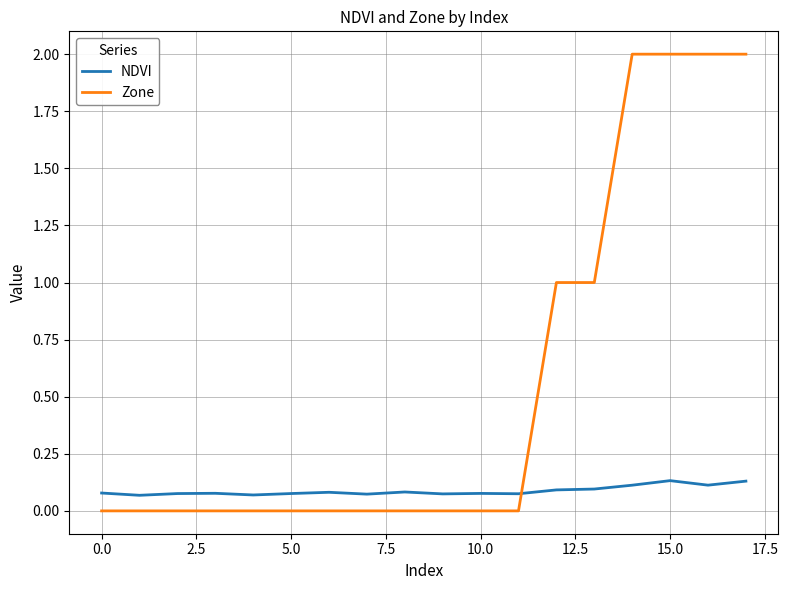

What are all the series names shown in the legend?

NDVI, Zone